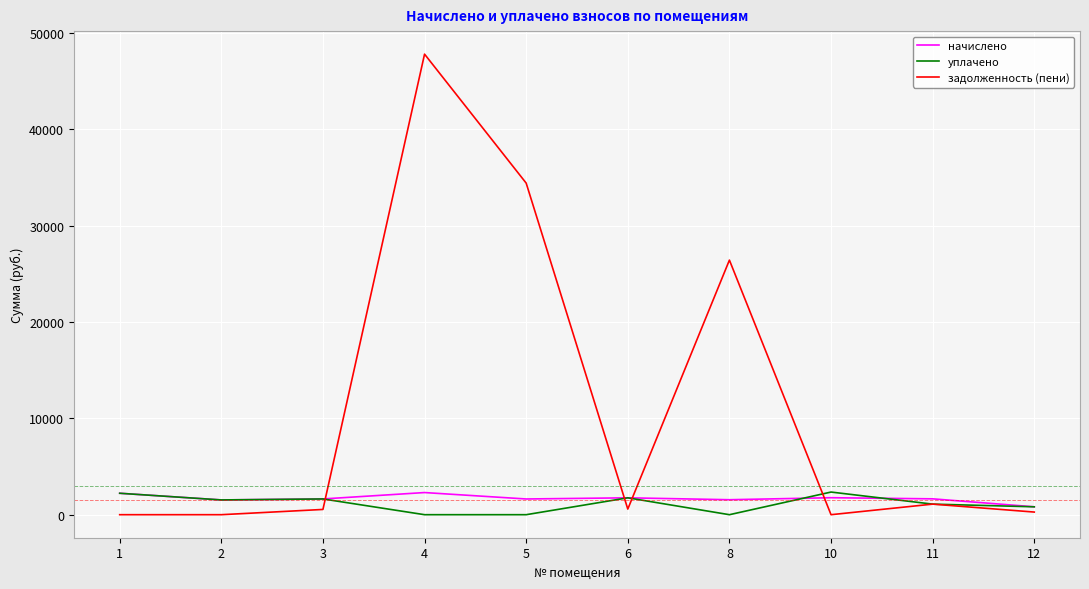

Does the chart have visible grid lines?

Yes